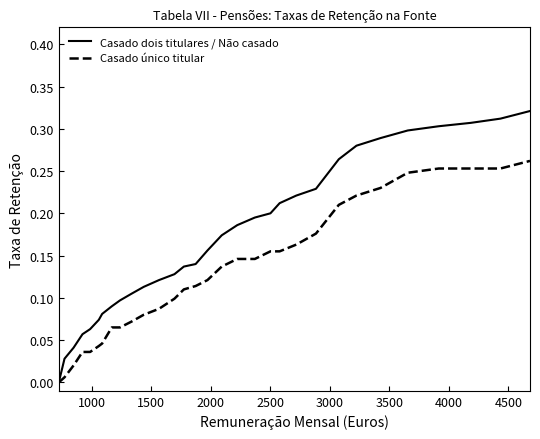

List the series in order of their peak value, highest first.

Casado dois titulares / Não casado, Casado único titular